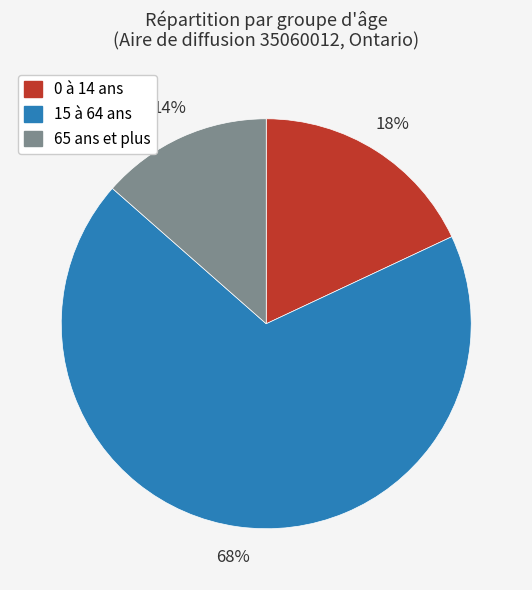

To the nearest percent, what is the combined percentage of 15 à 64 ans and 65 ans et plus?

82%